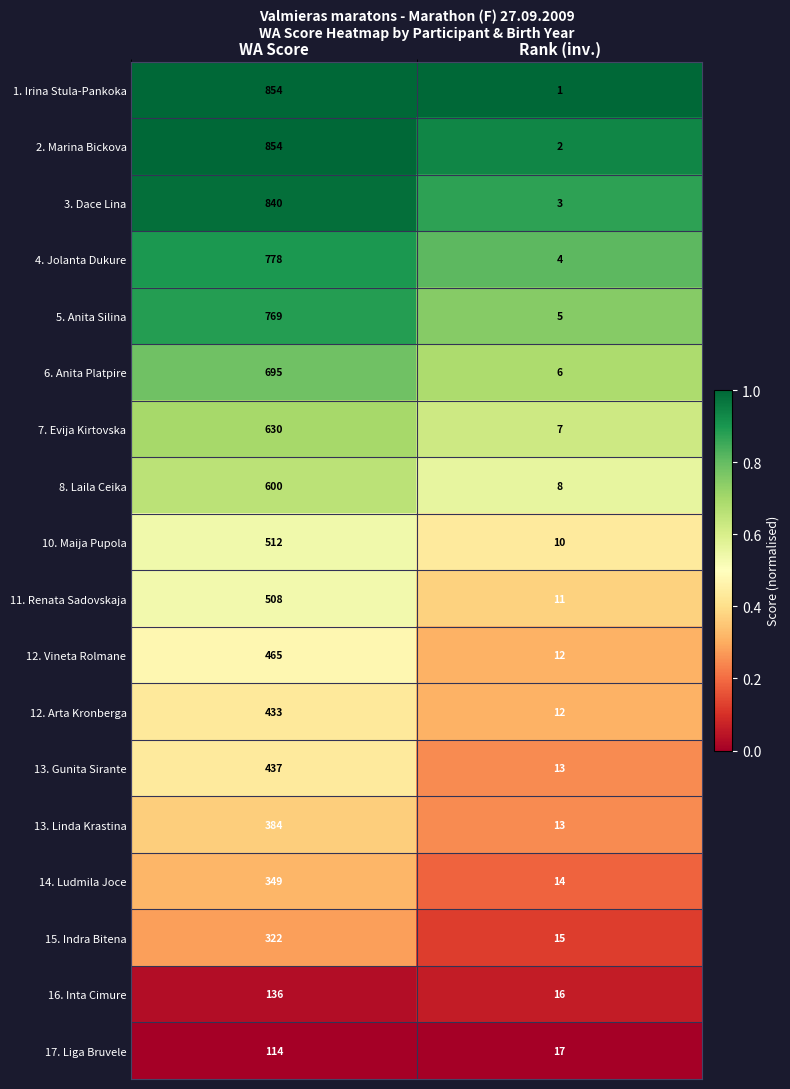

At which label does 8. Laila Ceika reach its peak?

WA Score